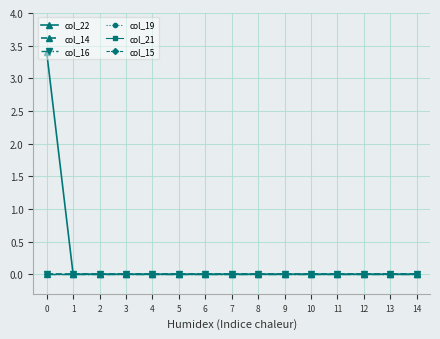

How many lines are shown in the chart?

6